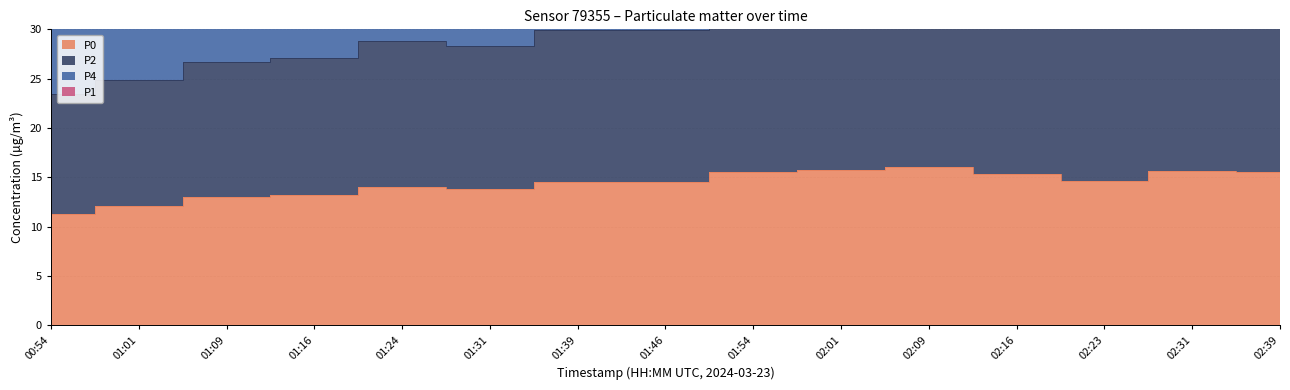

At which label is P1 closest to 28?

01:31